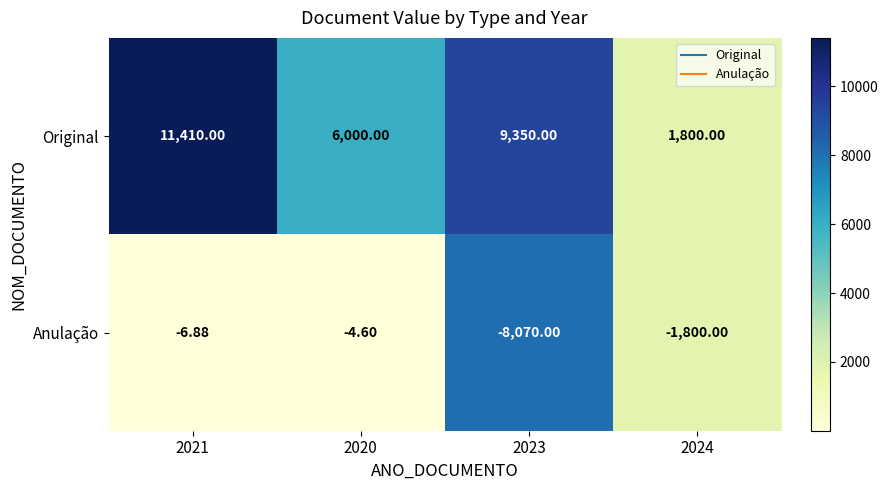

Rank the series by their average value, from highest to lowest.

Original, Anulação